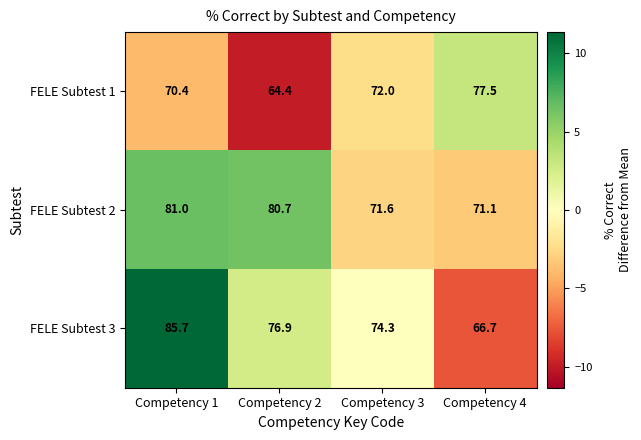

What is the sum of all FELE Subtest 2 values?

304.4